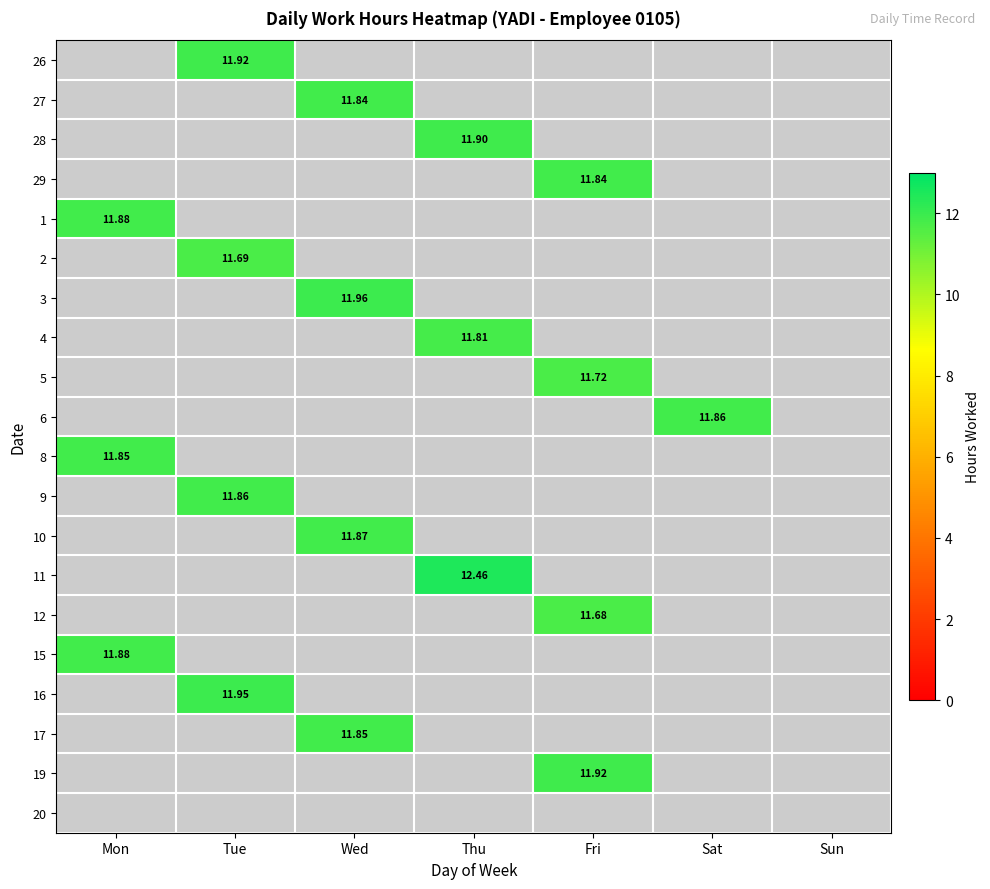

Is the value of 6 at Wed greater than the value of 27 at Mon?

No